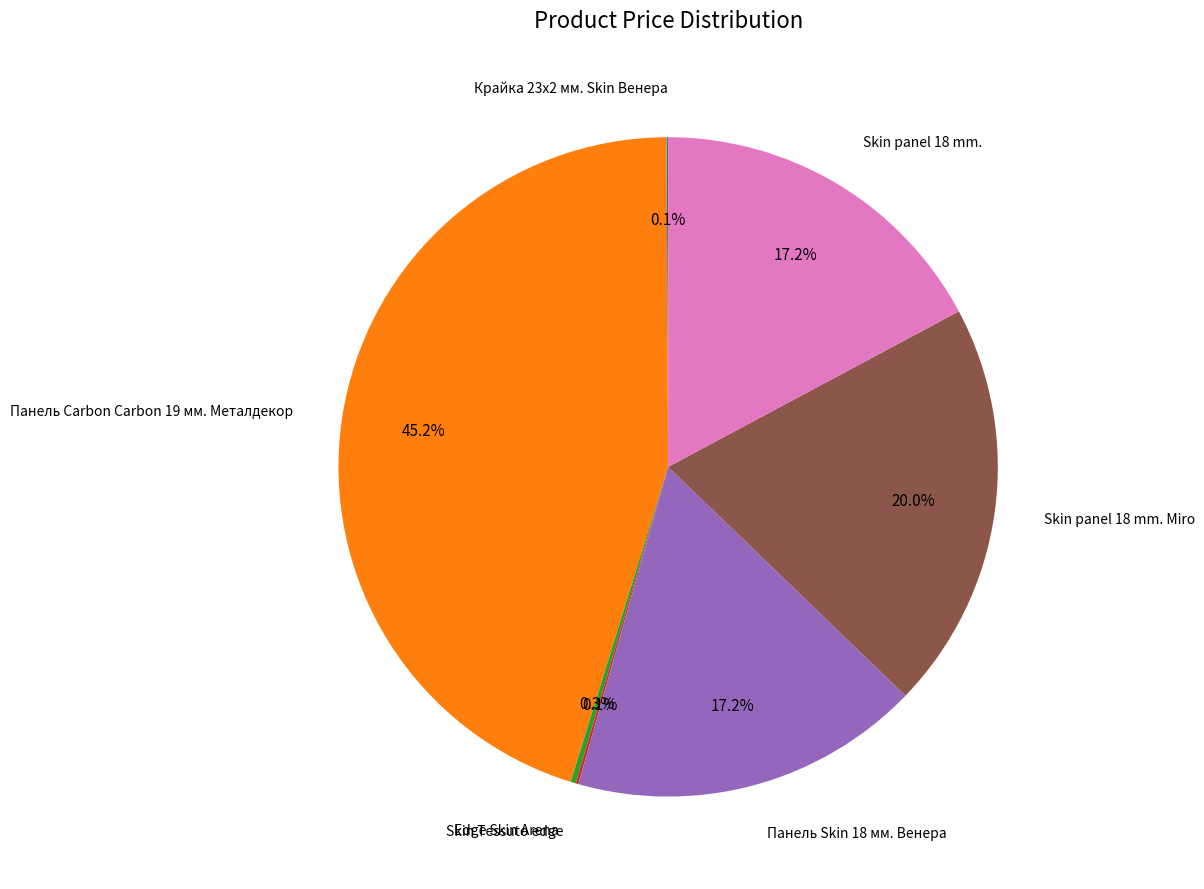

Does any single category account for the majority?

No